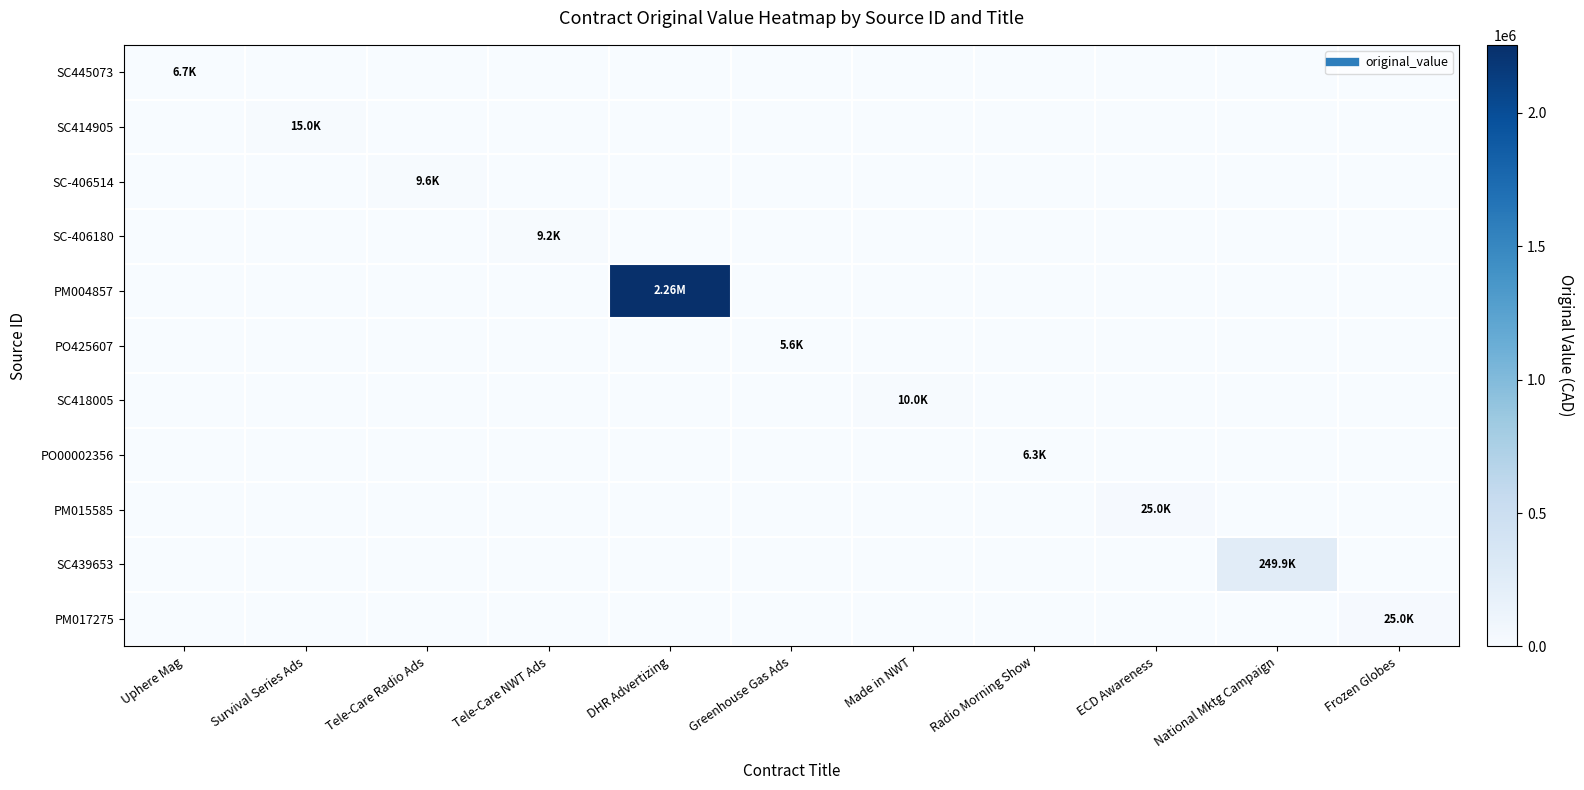

At which category does the chart reach its peak across all series?

DHR Advertizing